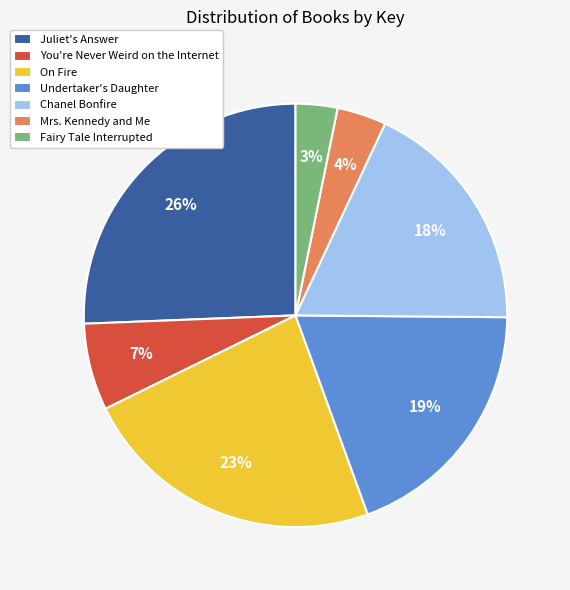

Rank the categories by value from highest to lowest.

Juliet's Answer, On Fire, Undertaker's Daughter, Chanel Bonfire, You're Never Weird on the Internet, Mrs. Kennedy and Me, Fairy Tale Interrupted